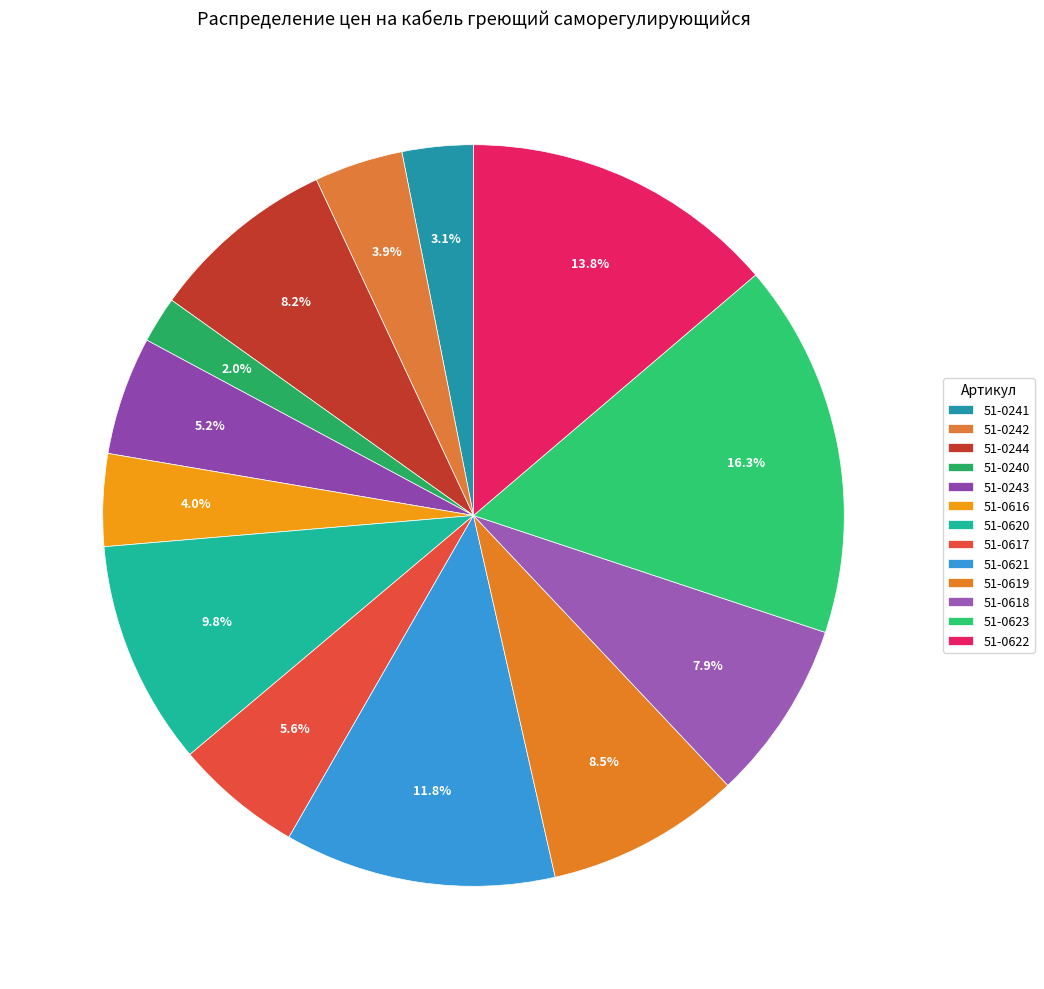

What percentage is the 51-0617 slice, to the nearest percent?

6%